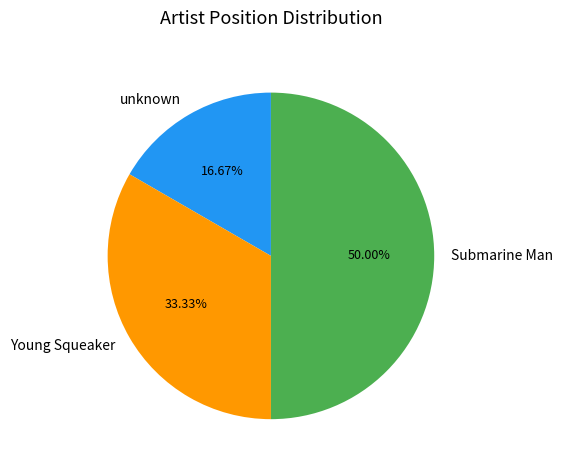

The unknown slice represents 17% of the pie. True or false?

True